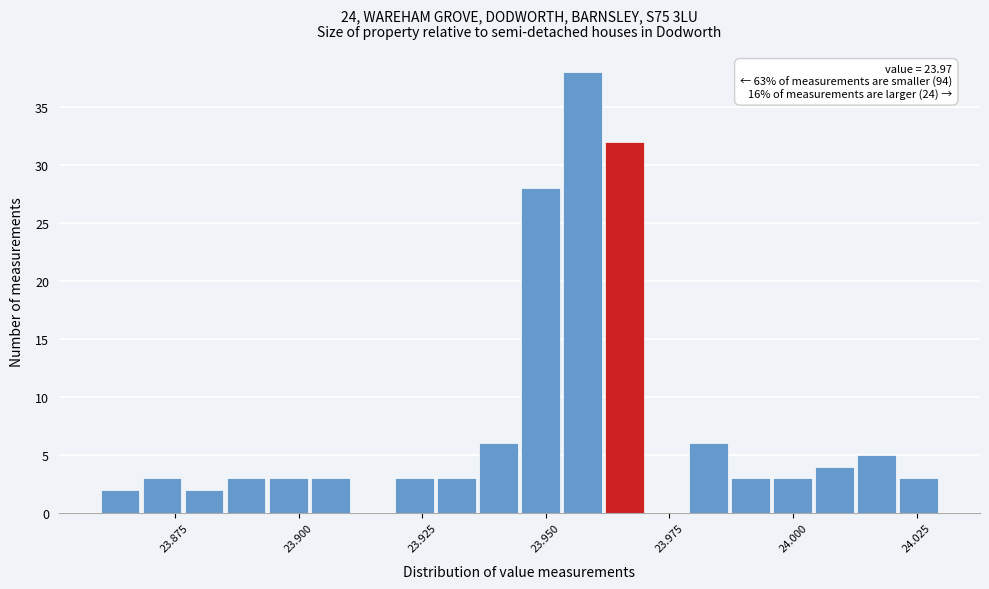

Around what value on the x-axis is the tallest bar? Give the approximate position of its centre, as read against the axis.

23.955